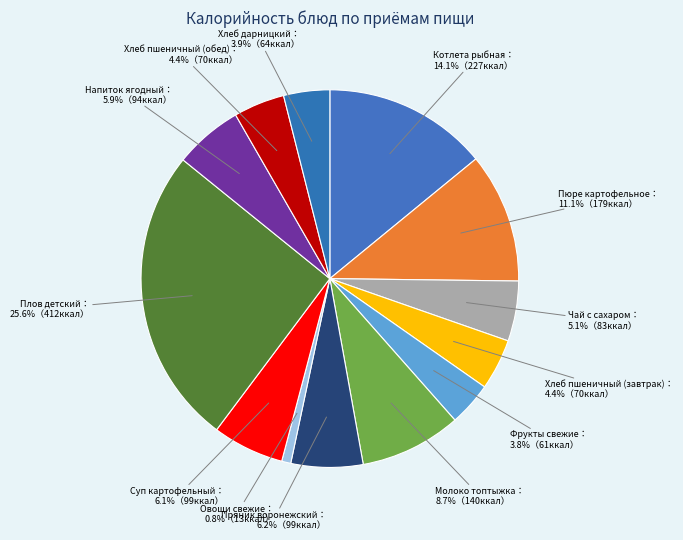

Count the number of slices in the pie.

13